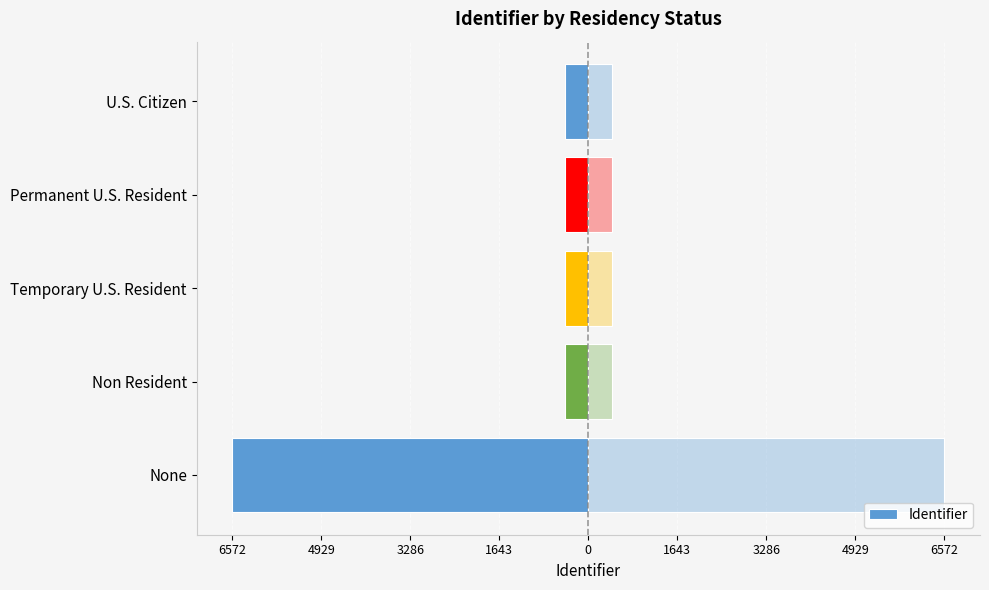

What is the difference between the maximum and minimum values?

6140